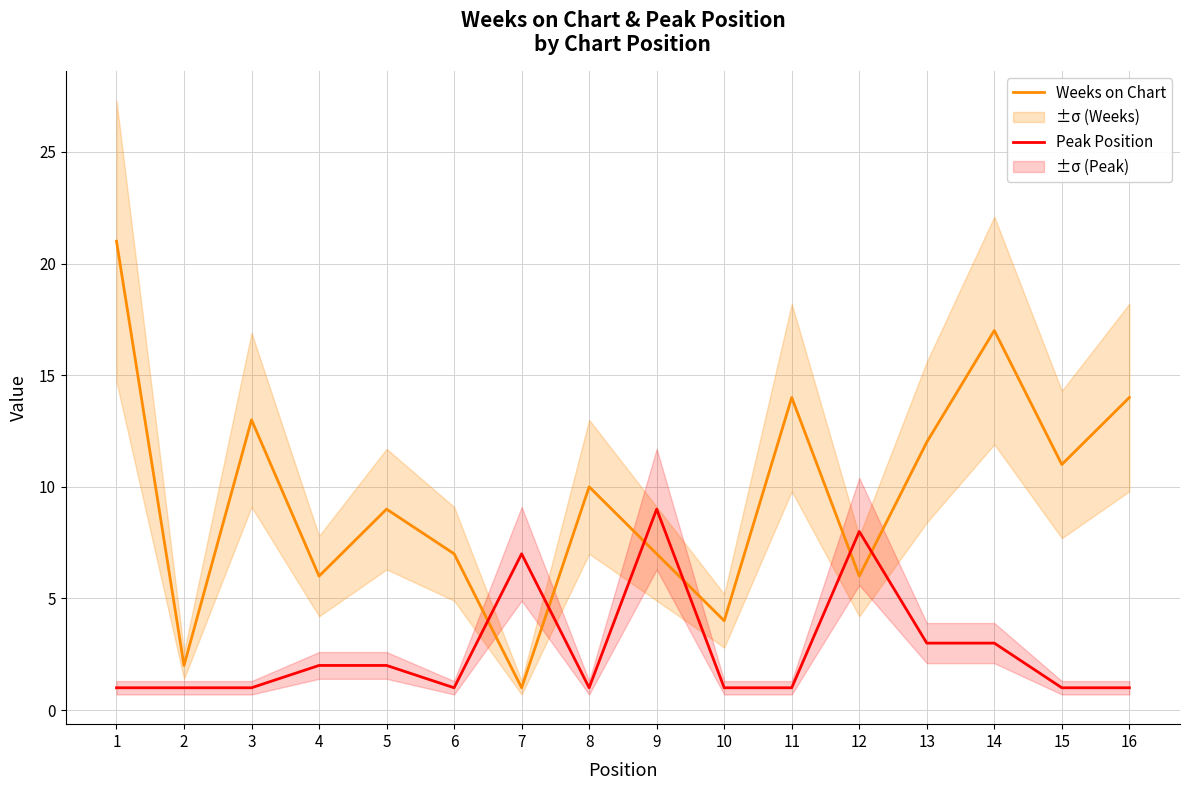

At which category does Peak Position reach its first local peak?

7